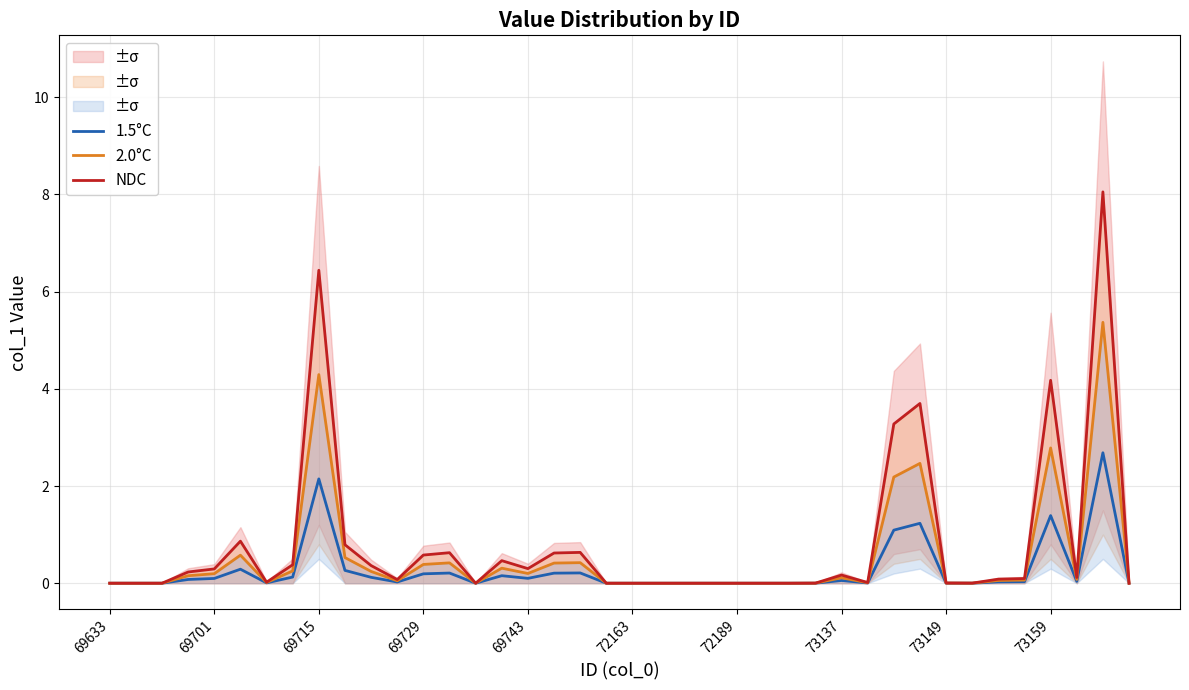

Between 33 and 37, which is larger?

37